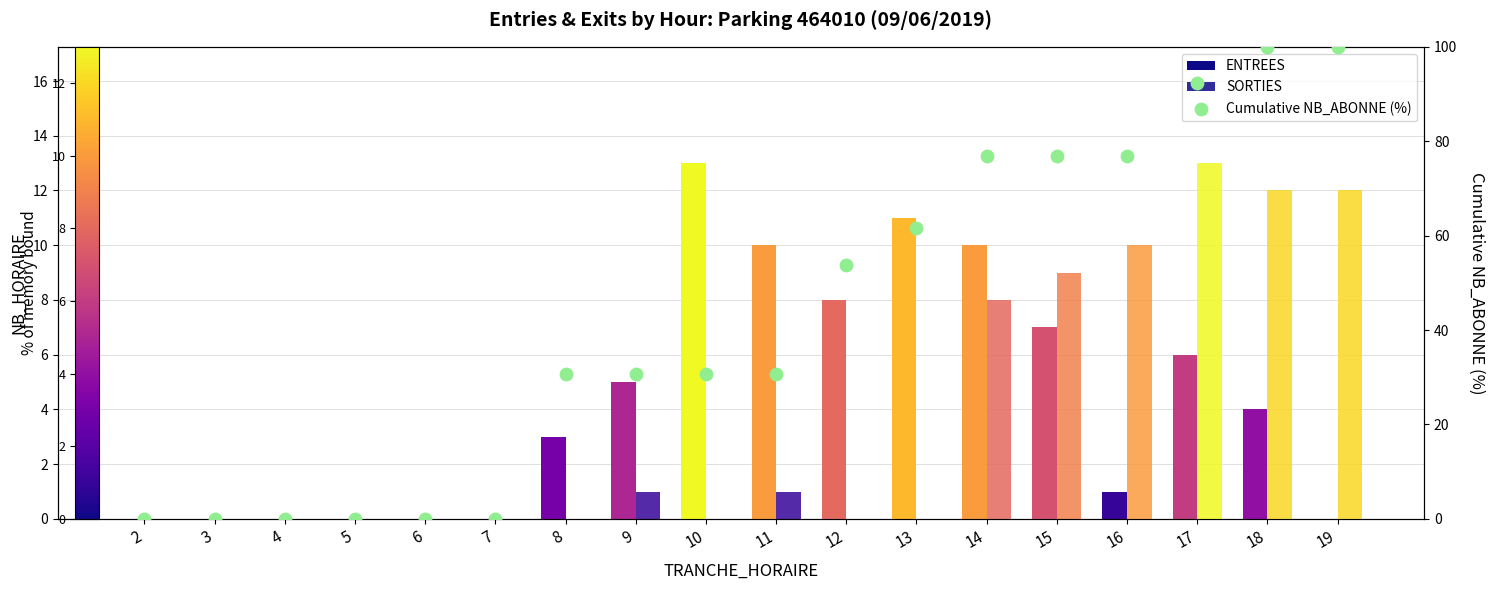

What are all the series names shown in the legend?

ENTREES, SORTIES, Cumulative NB_ABONNE (%)